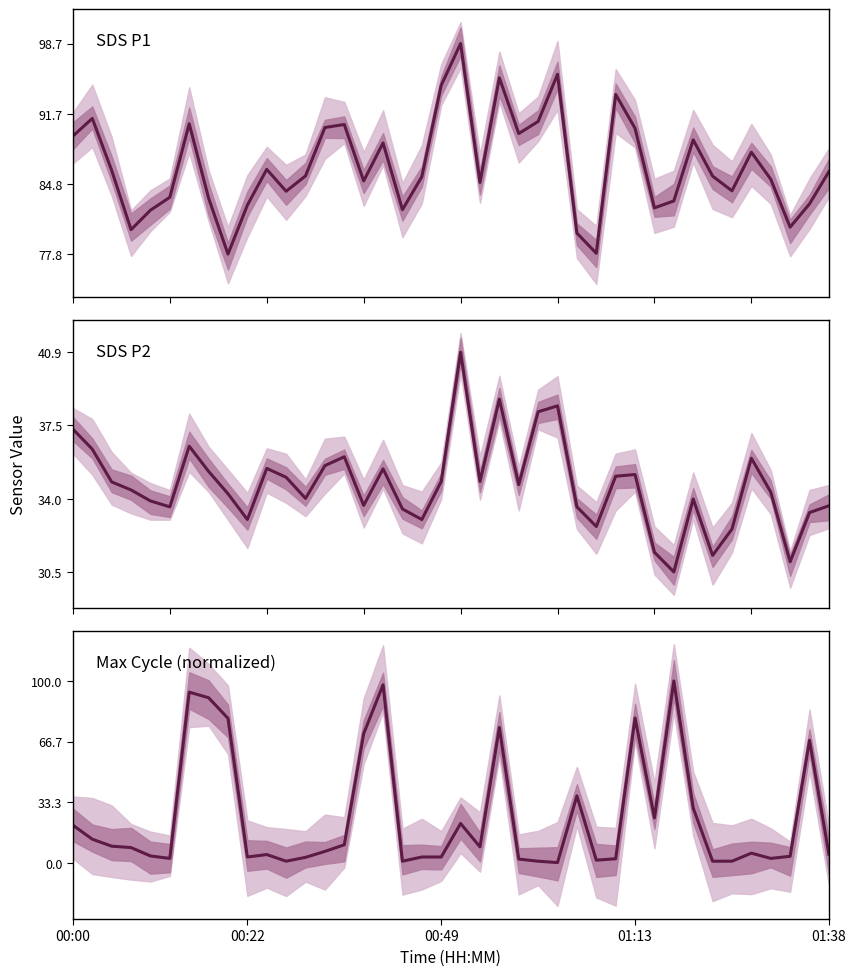

At which category is the sum across all series the highest?

16